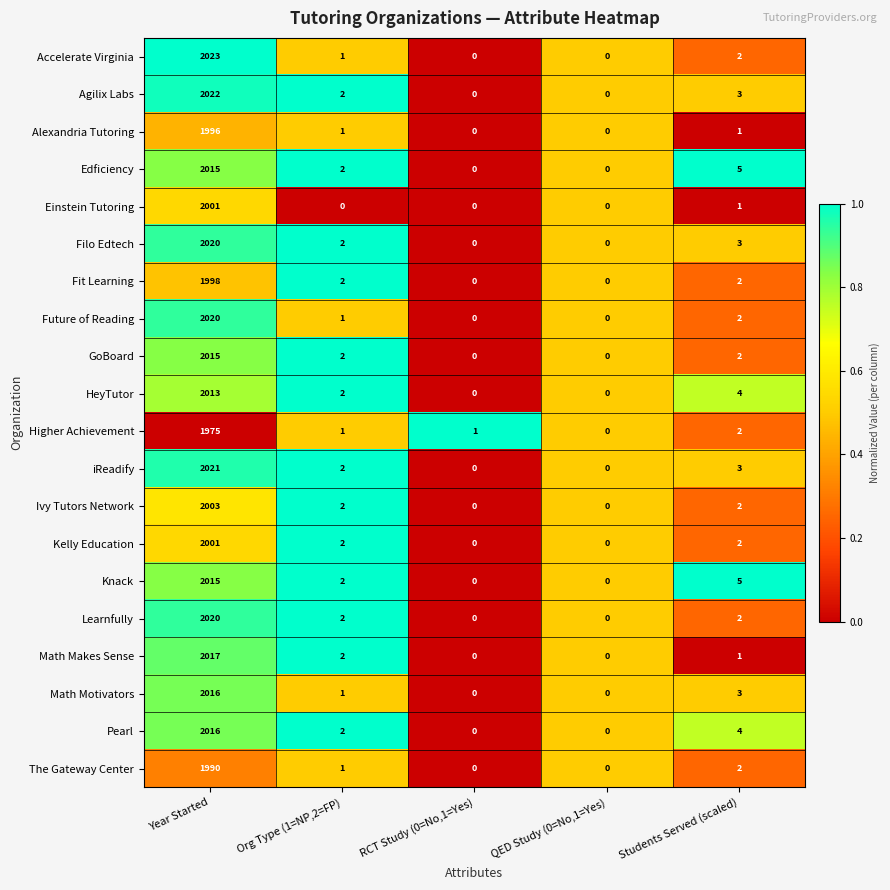

What is the greatest value displayed?

2023